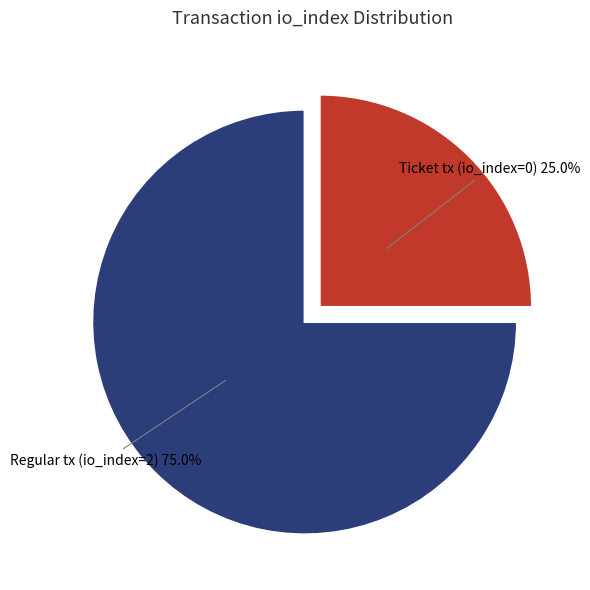

Is there a majority slice in this chart?

Yes